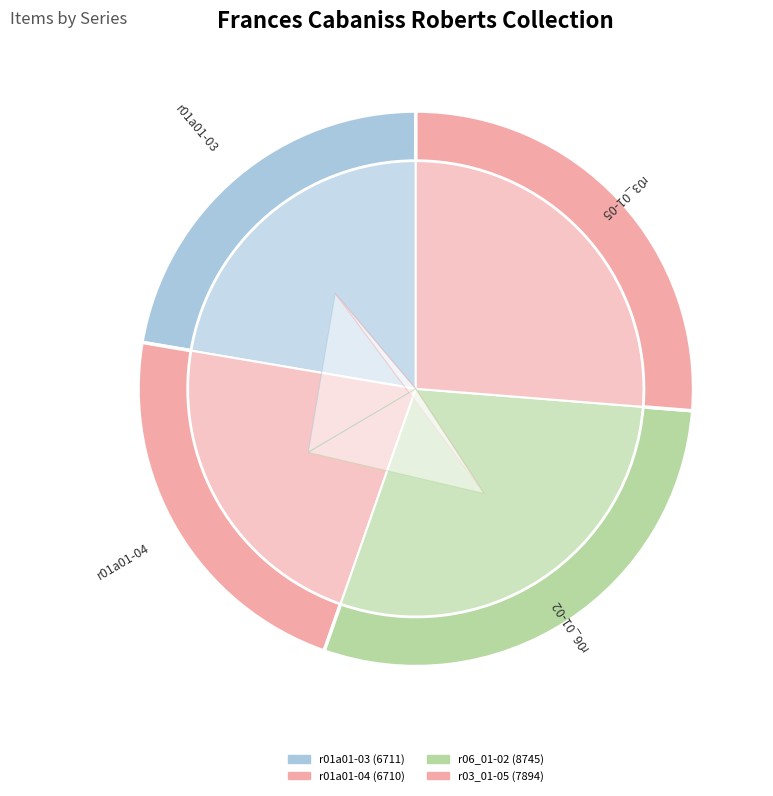

Which category has the biggest portion of the pie?

r06_01-02